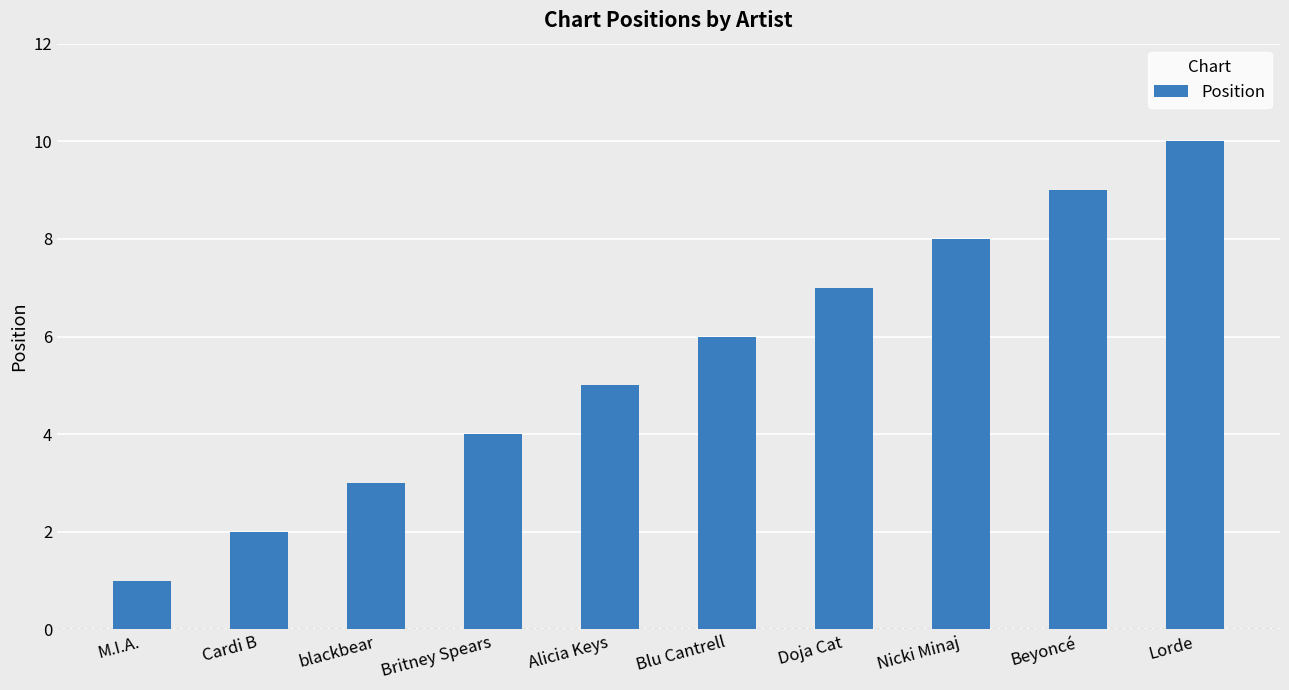

What is the approximate value at Lorde?

10